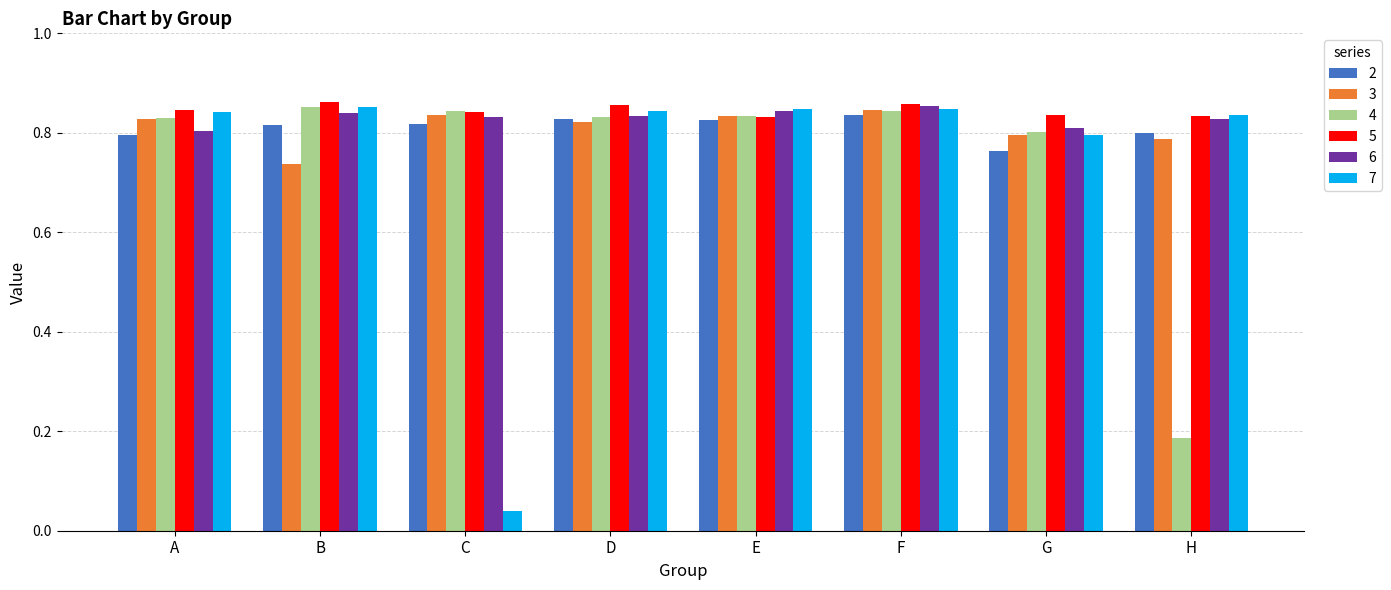

Is it true that 3 equals 0.8 at G?

True